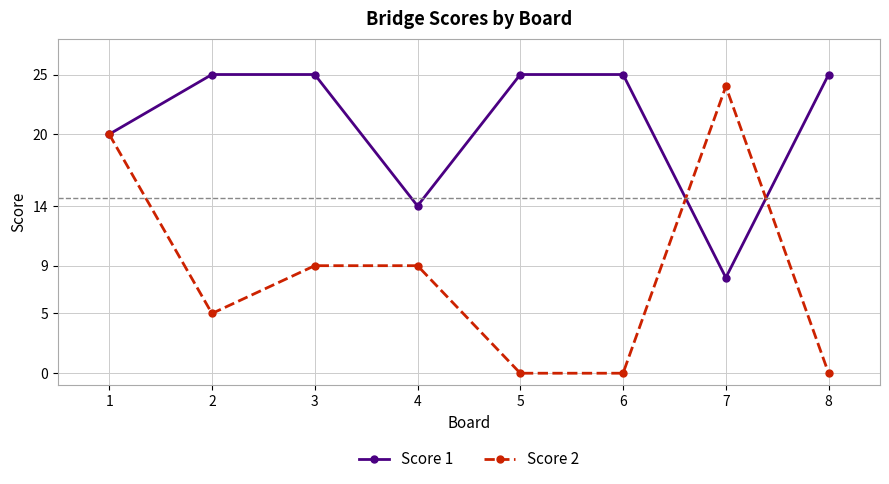

How many lines are shown in the chart?

2